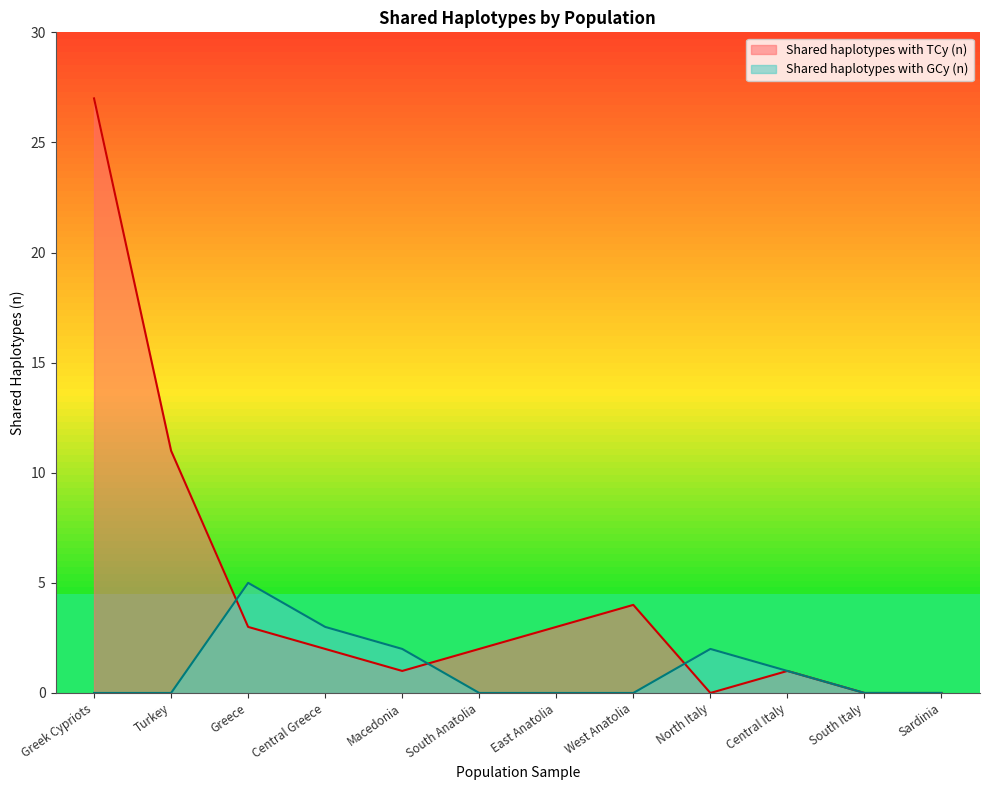

At which label does Shared haplotypes with TCy (n) first exceed 2?

Greek Cypriots